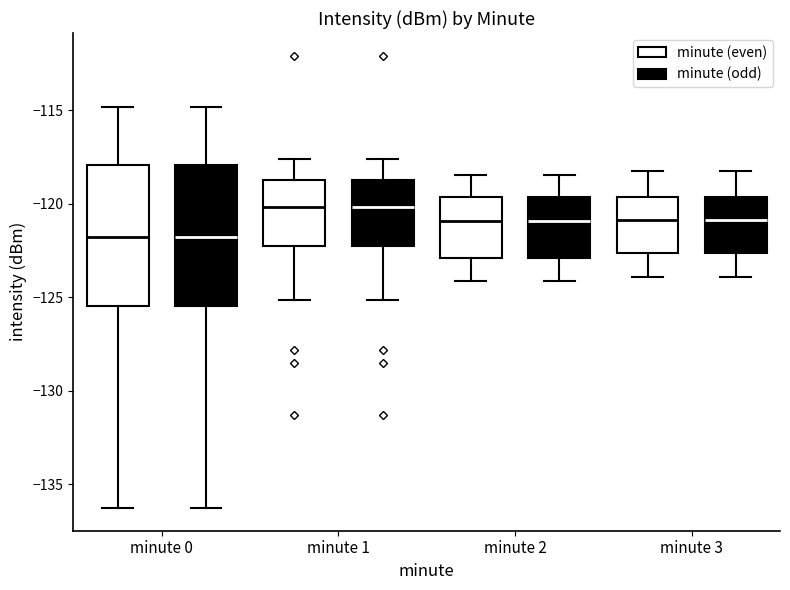

Reading left to right, read every box against the y-axis: the position of its median line, the range the box covers, and the ends of its whiskers. The values are not printed on the chart, so give them approximately, as read against the axis.

minute 0 (minute (even)): median -122.0, box -125.5 to -118.0, whiskers -136.5 to -115.0
minute 0 (minute (odd)): median -122.0, box -125.5 to -118.0, whiskers -136.5 to -115.0
minute 1 (minute (even)): median -120.0, box -122.0 to -118.5, whiskers -125.0 to -117.5
minute 1 (minute (odd)): median -120.0, box -122.0 to -118.5, whiskers -125.0 to -117.5
minute 2 (minute (even)): median -121.0, box -123.0 to -119.5, whiskers -124.0 to -118.5
minute 2 (minute (odd)): median -121.0, box -123.0 to -119.5, whiskers -124.0 to -118.5
minute 3 (minute (even)): median -121.0, box -122.5 to -119.5, whiskers -124.0 to -118.0
minute 3 (minute (odd)): median -121.0, box -122.5 to -119.5, whiskers -124.0 to -118.0